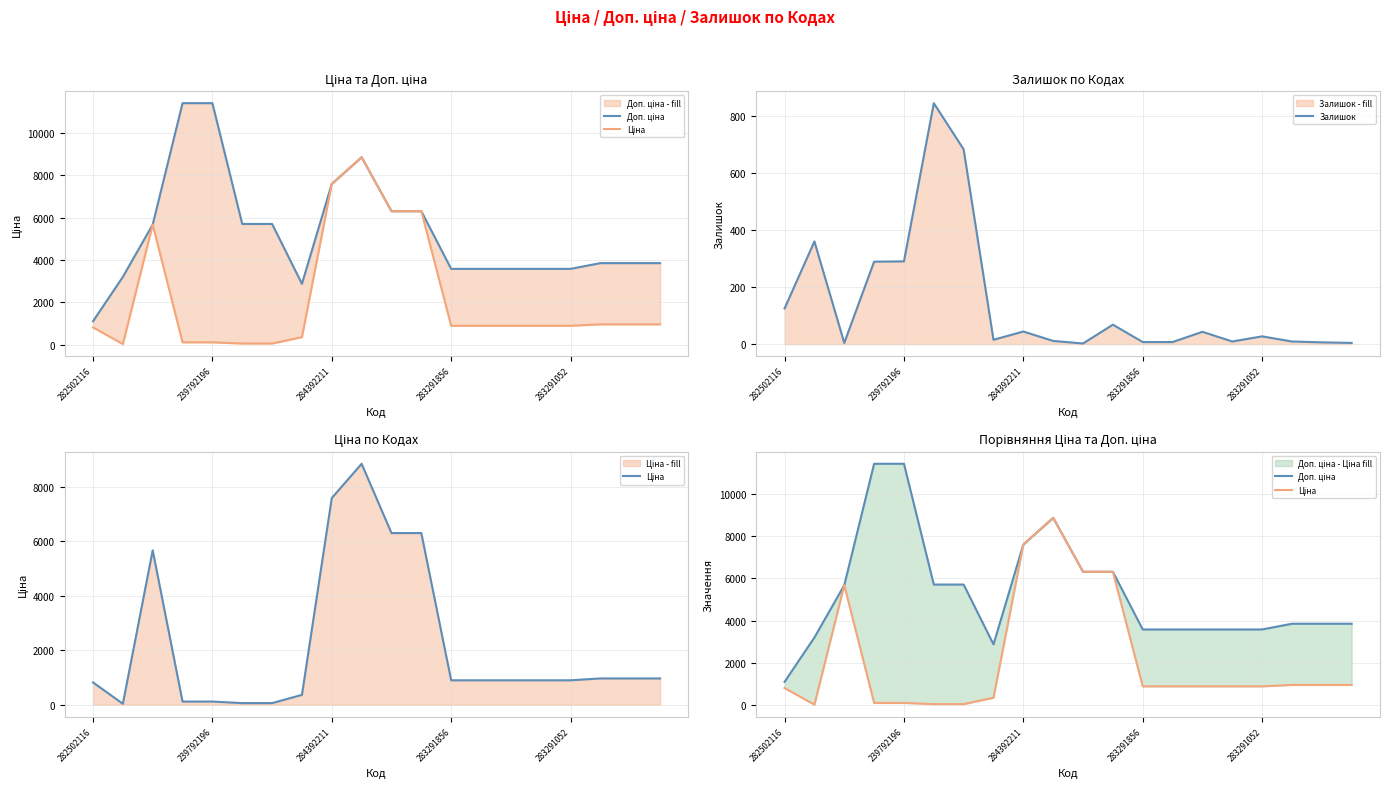

Which series has the widest spread of values?

Доп. ціна